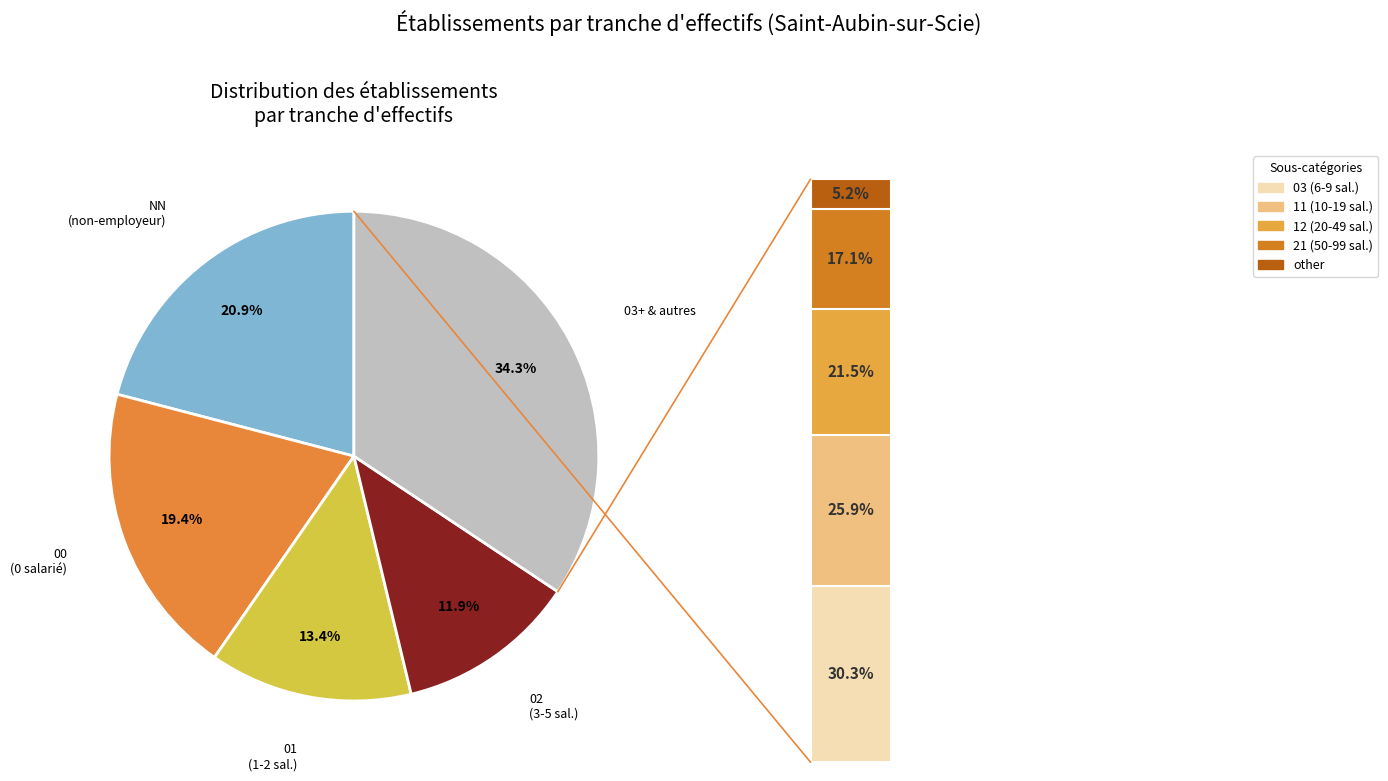

Which has a higher value, 02 or 03?

02